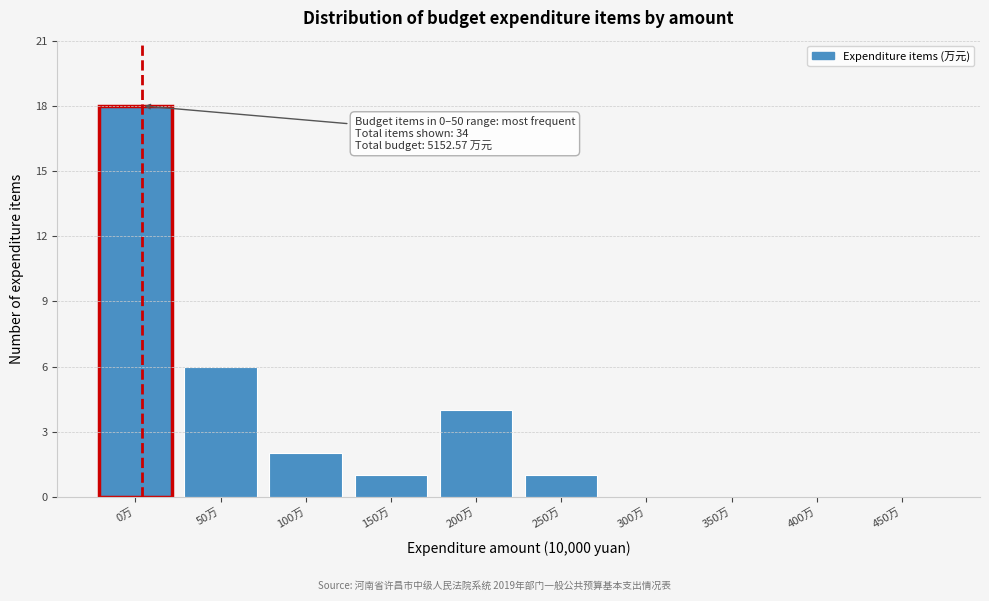

Reading right to left, extract all data points from this chart.

450万=0	400万=0	350万=0	300万=0	250万=1	200万=4	150万=1	100万=2	50万=6	0万=18